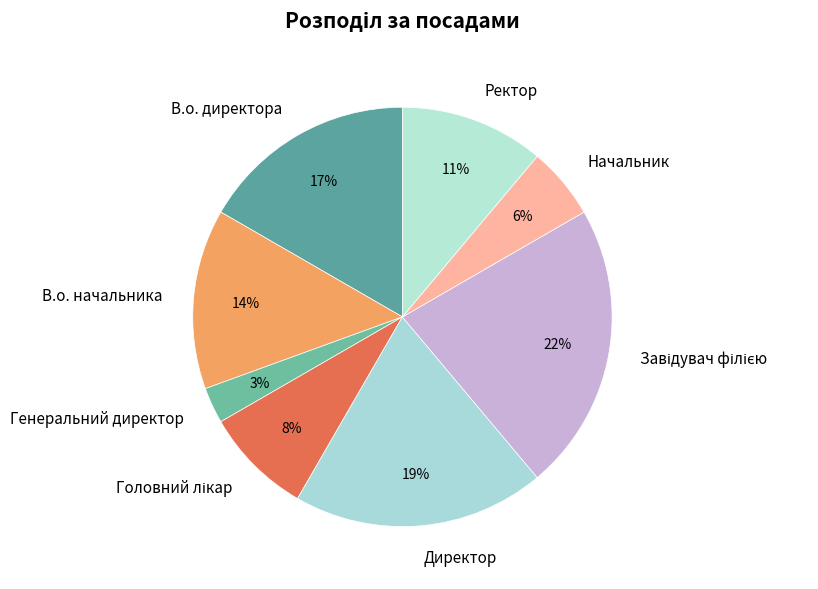

Is there a majority slice in this chart?

No